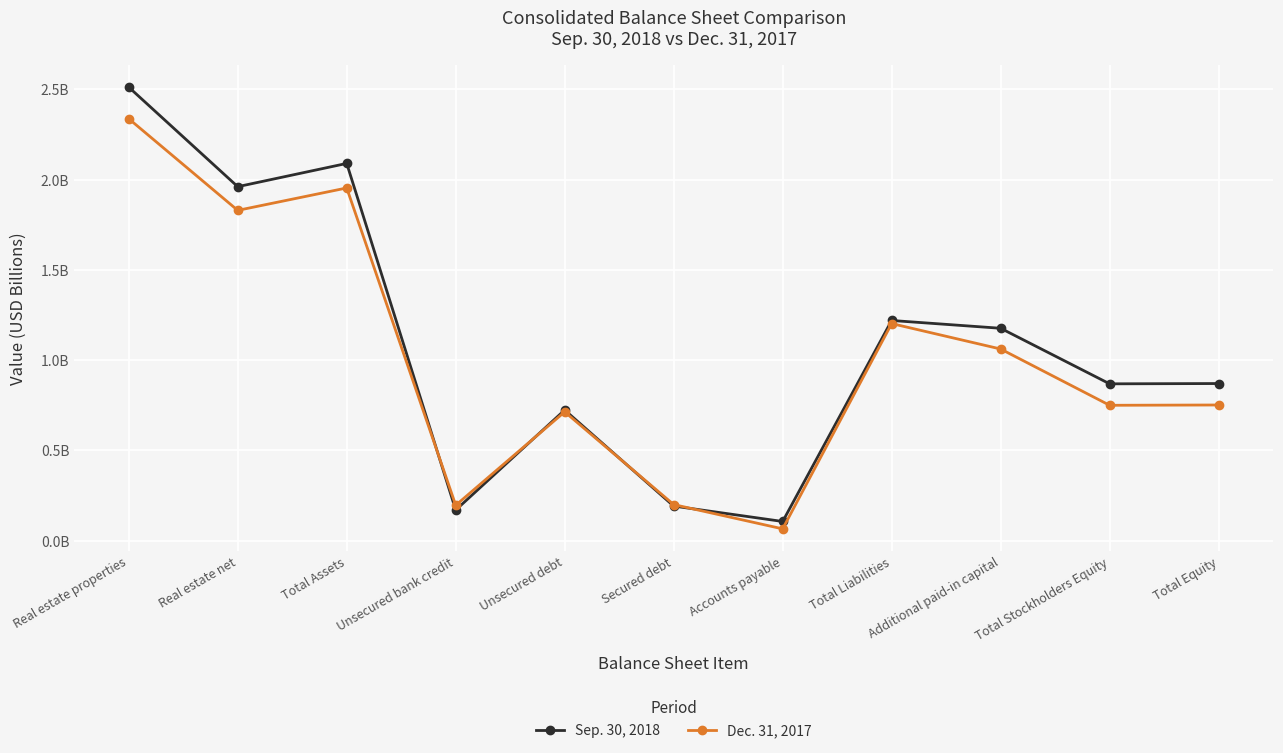

At which category does the chart reach its minimum across all series?

Accounts payable